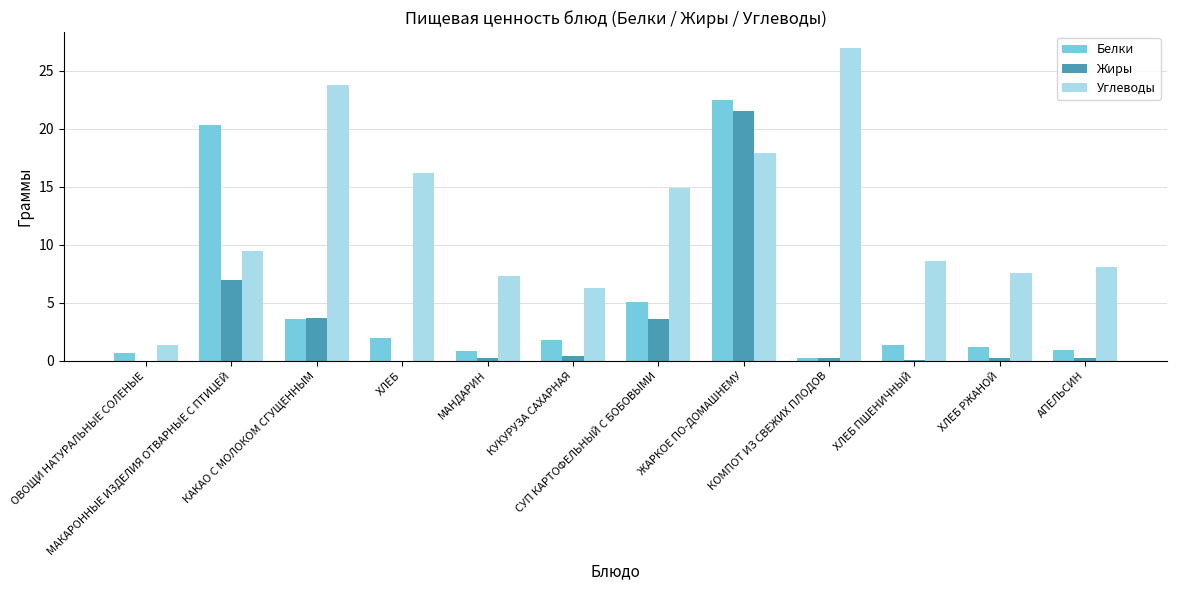

What is the sum of all Белки values?

60.5